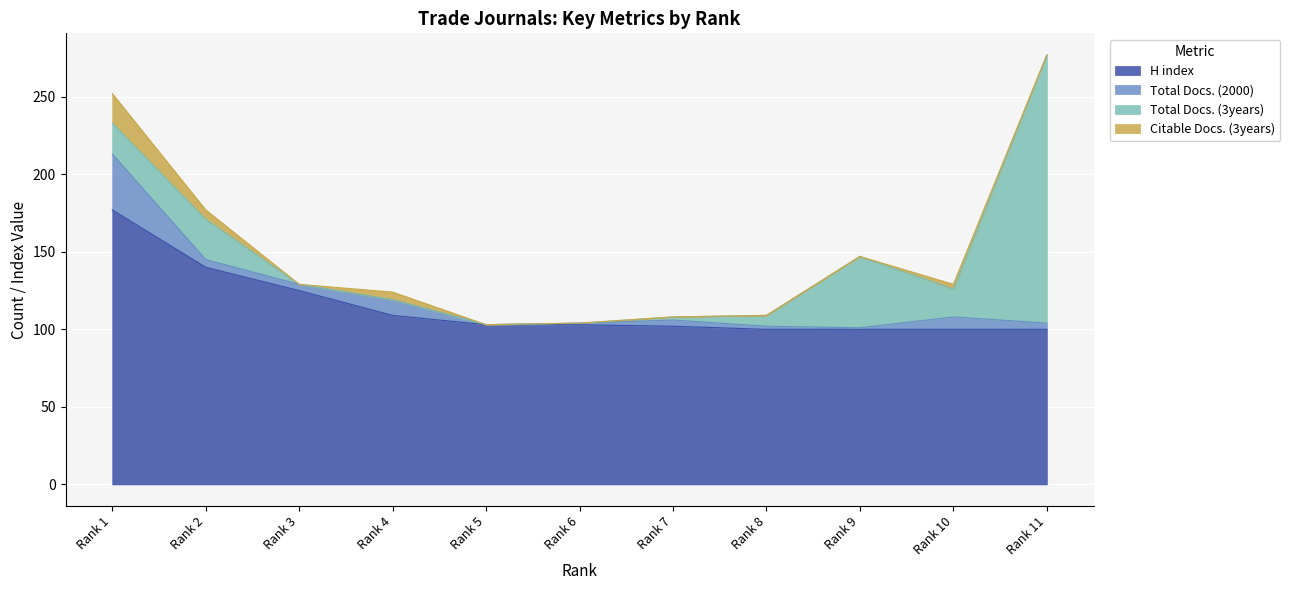

Rank the series at Rank 1 from highest to lowest value.

H index, Total Docs. (2000), Total Docs. (3years), Citable Docs. (3years)